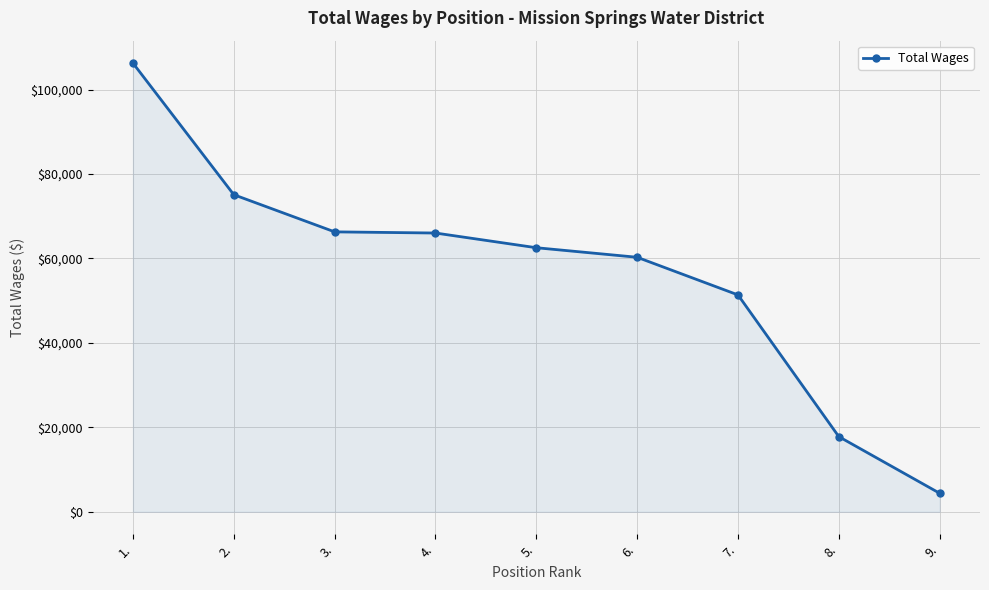

True or false: the data shows 106275 at 1..

True